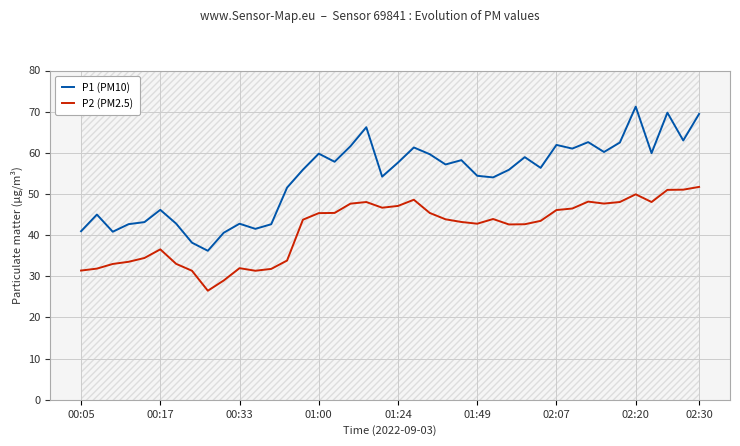

What is the average value of the P2 (PM2.5) series?

41.5